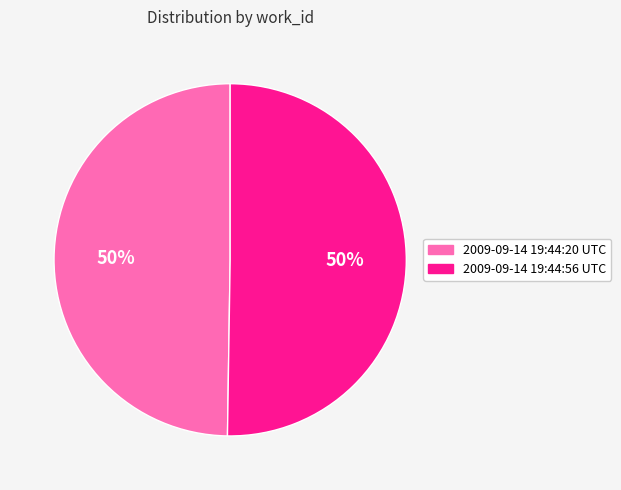

The 2009-09-14 19:44:56 UTC slice represents 50% of the pie. True or false?

True